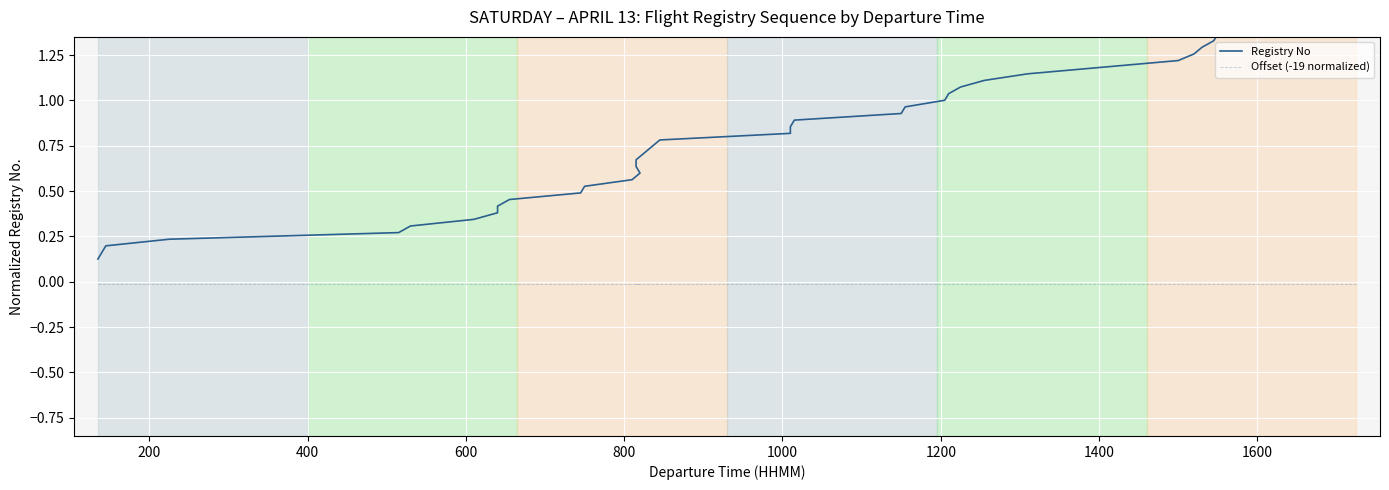

How many lines are shown in the chart?

2